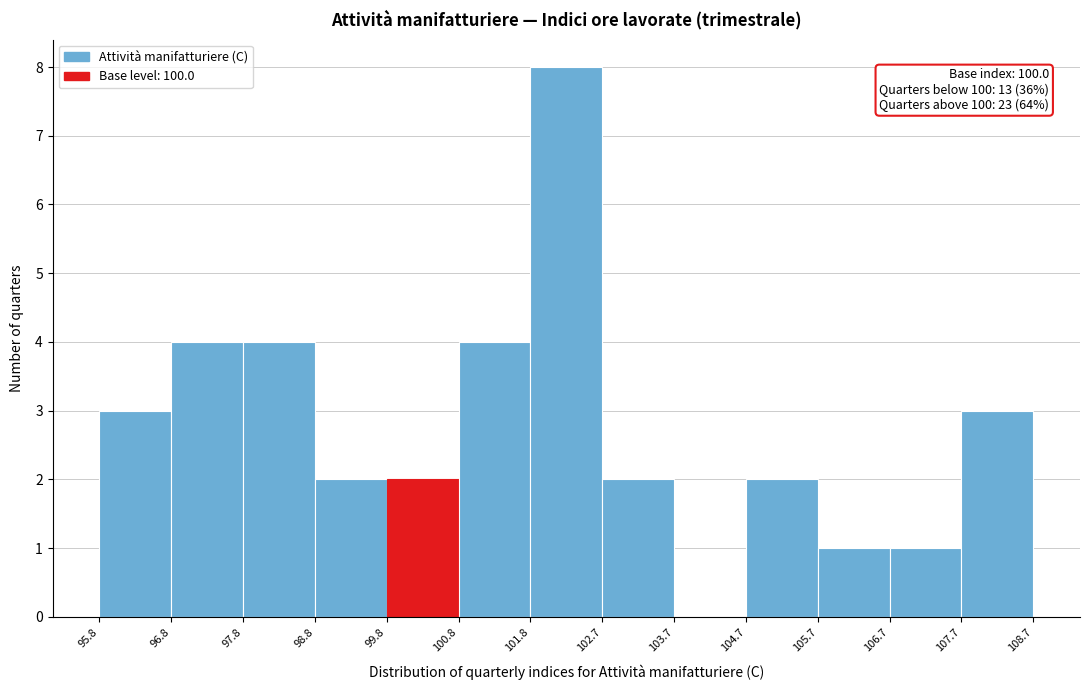

Over which range of the x-axis is the bar tallest?

101.8 to 102.7